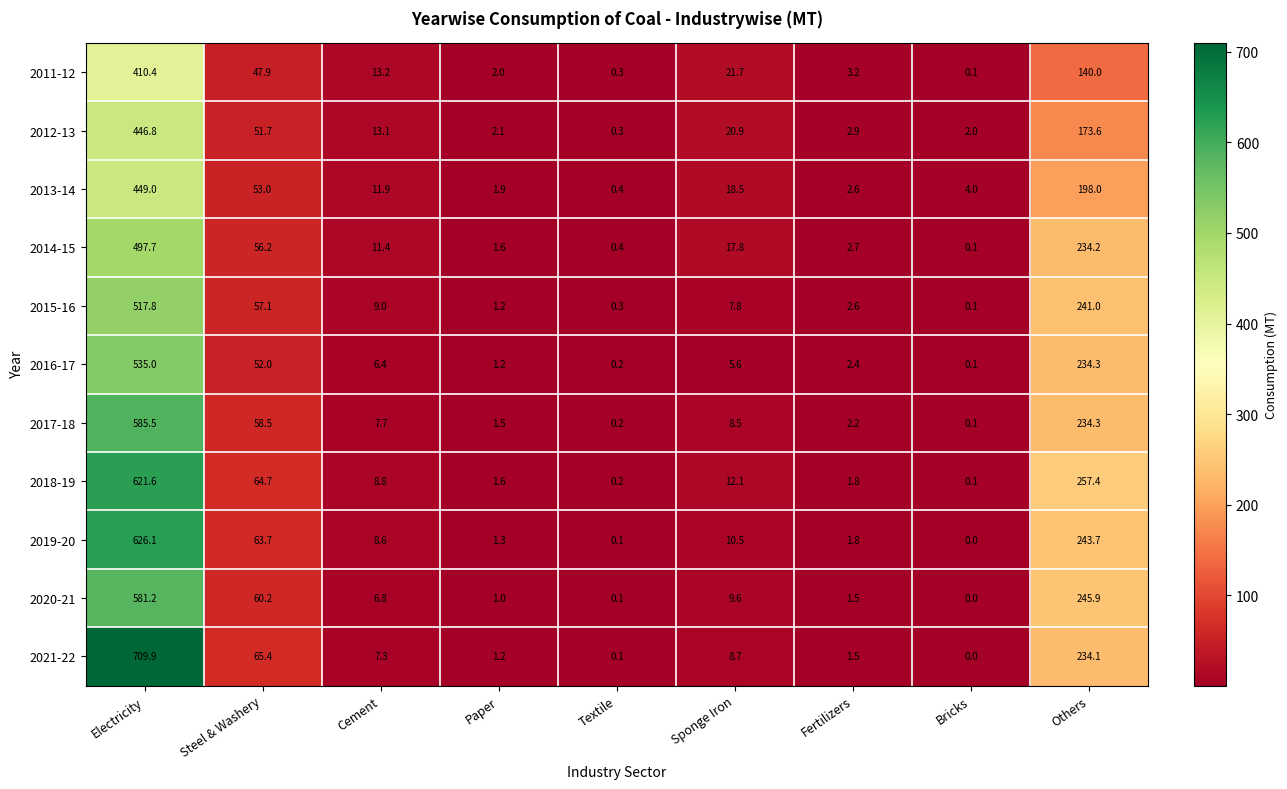

At which label does 2017-18 first exceed 7?

Electricity